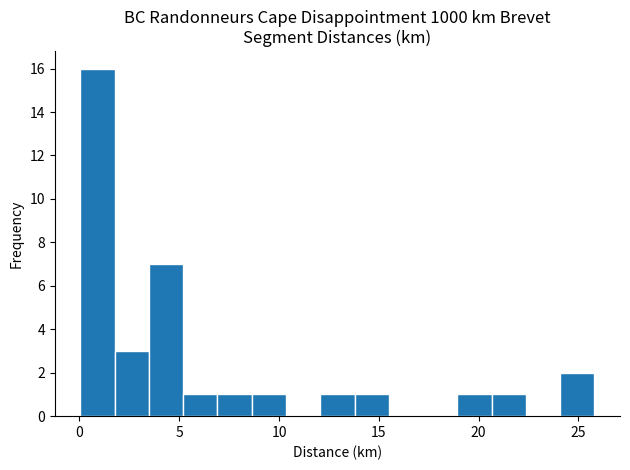

Around what value on the x-axis is the tallest bar? Give the approximate position of its centre, as read against the axis.

1.0